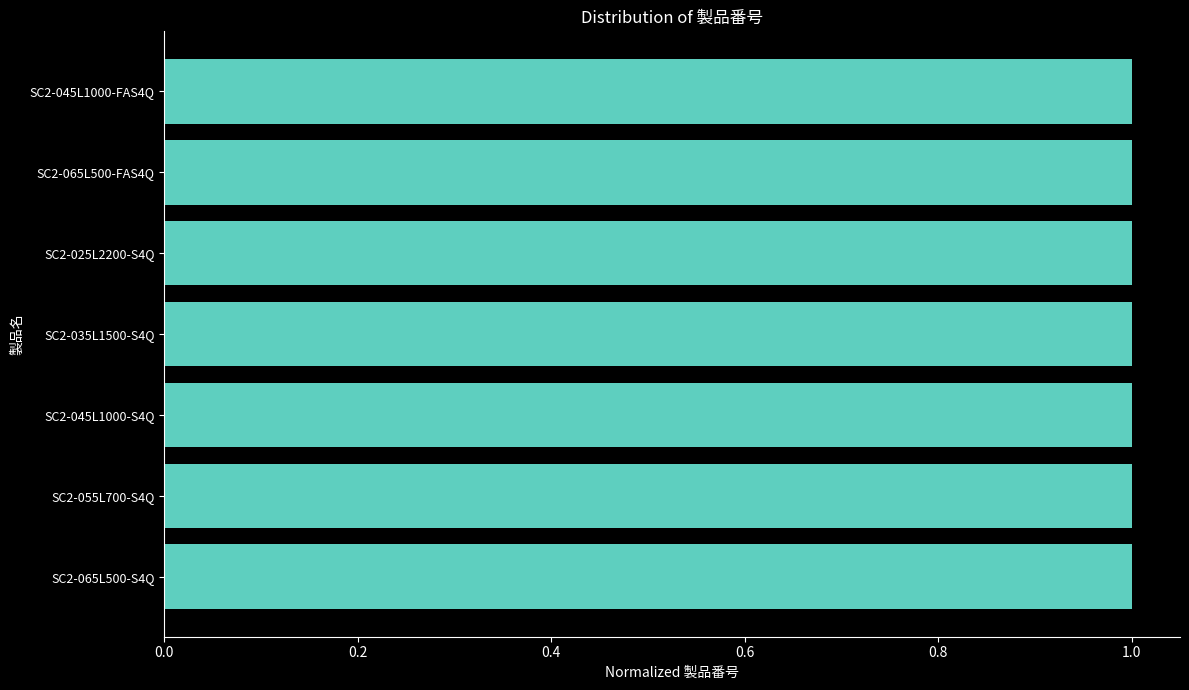

How many bars are there in total?

7